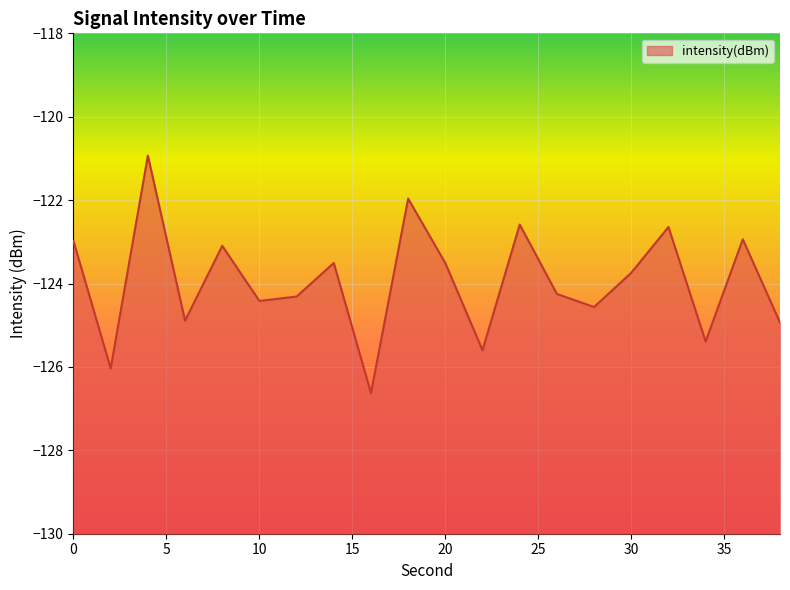

Is it true that the value at 18 is -122.0?

True